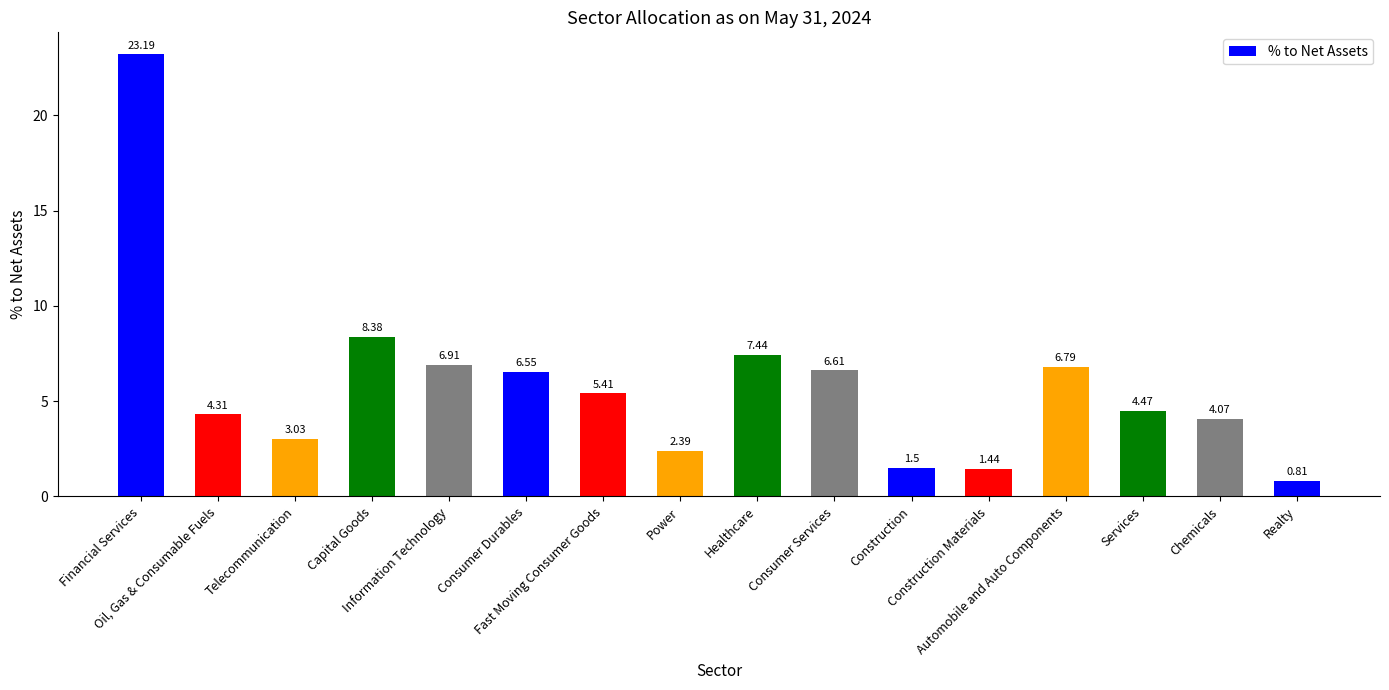

What is the average value?

5.8